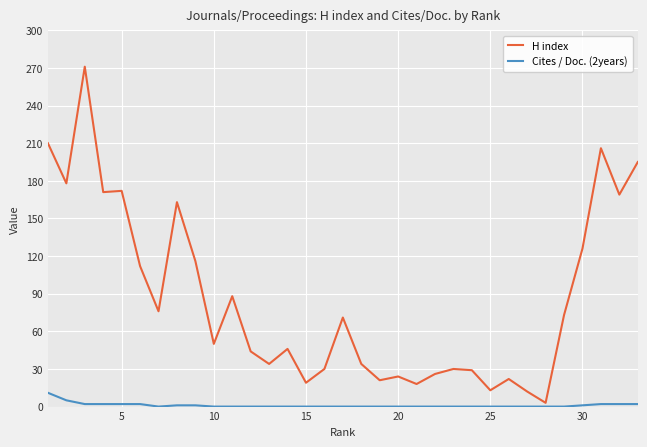

List the series in order of their peak value, highest first.

H index, Cites / Doc. (2years)